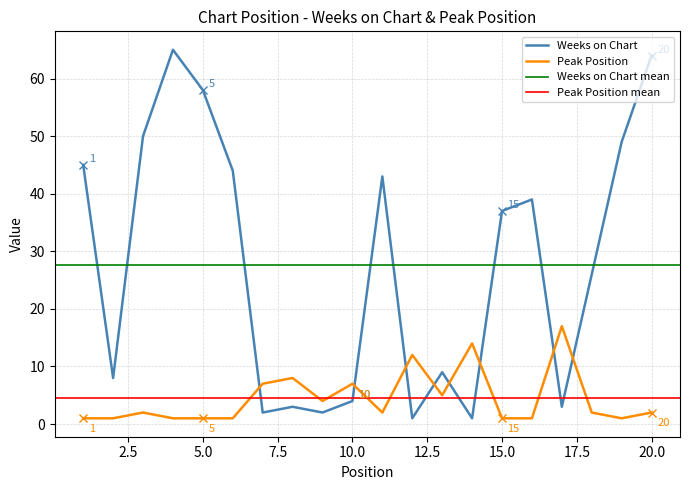

True or false: Peak Position and Weeks on Chart intersect in this chart.

True